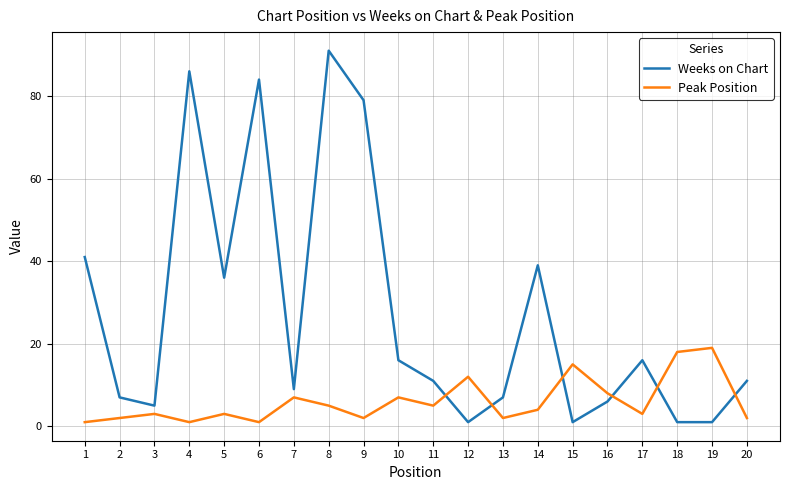

At which category is the sum across all series the highest?

8